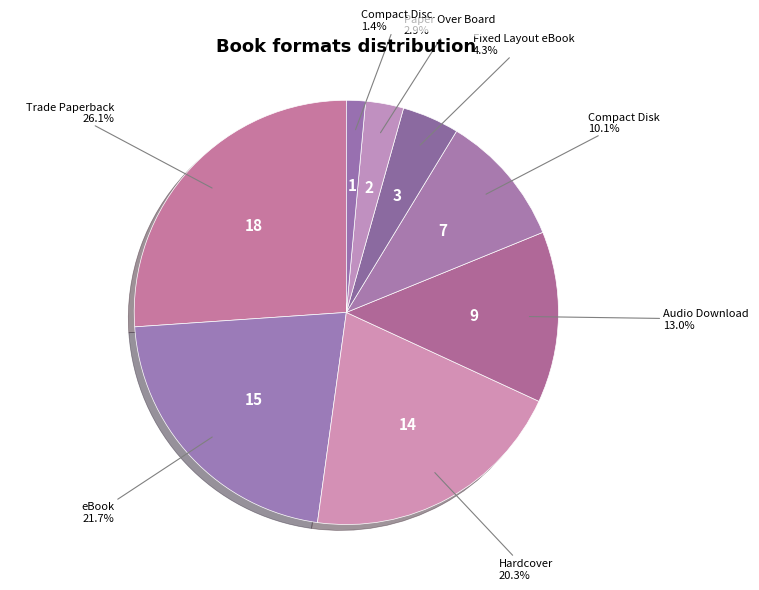

The Audio Download slice represents 23% of the pie. True or false?

False